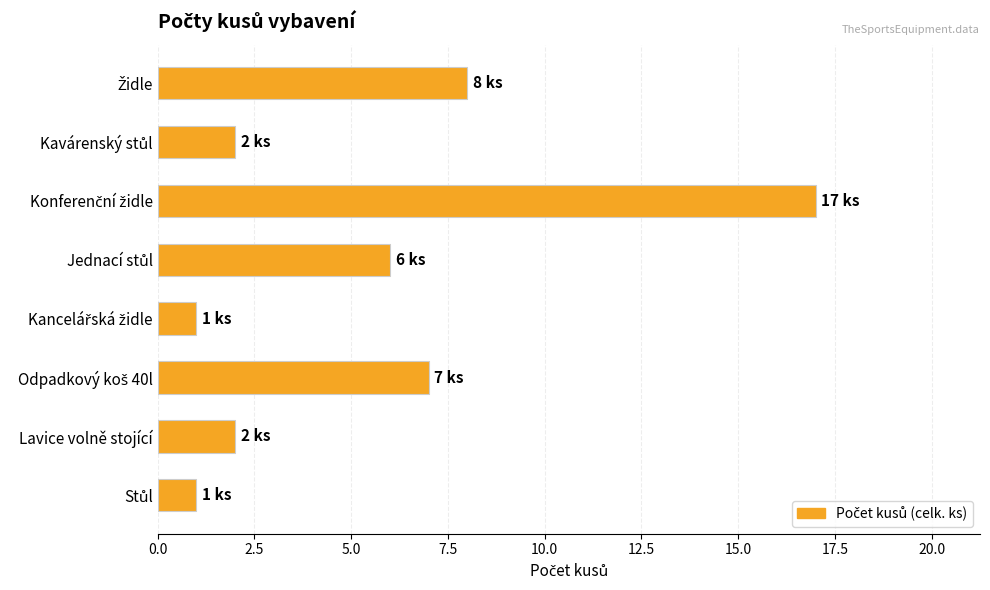

What is the difference between the second highest and second lowest values?

7